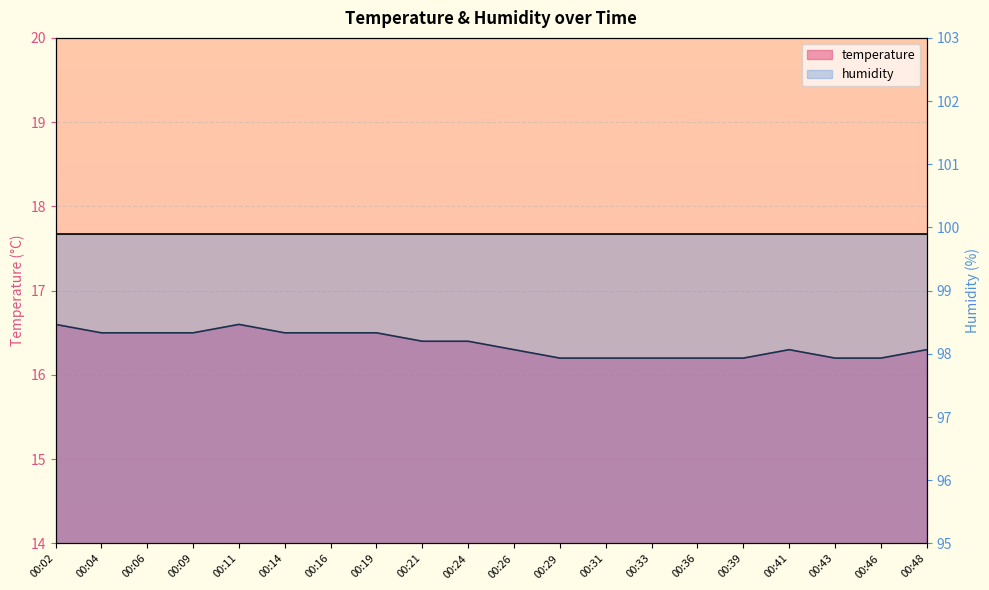

Rank the categories by value from highest to lowest.

00:02, 00:11, 00:04, 00:06, 00:09, 00:14, 00:16, 00:19, 00:21, 00:24, 00:26, 00:41, 00:48, 00:29, 00:31, 00:33, 00:36, 00:39, 00:43, 00:46